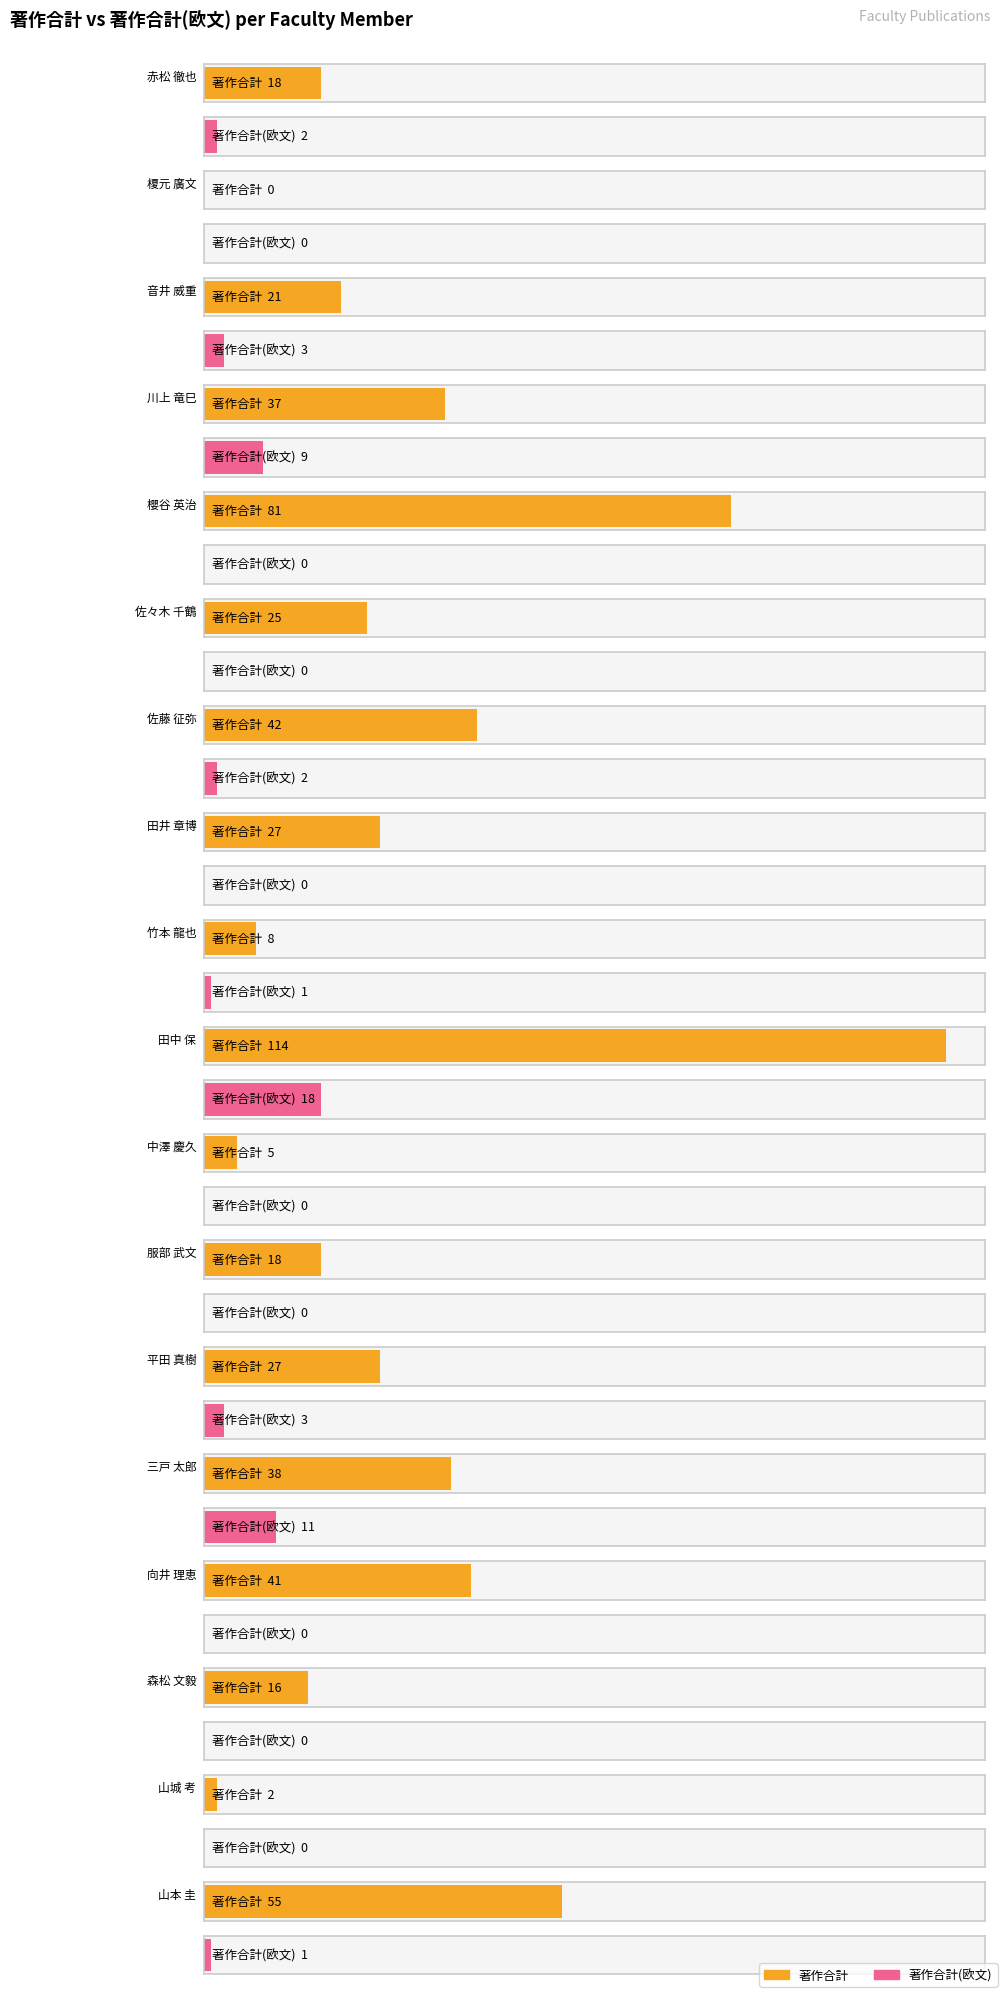

The value of 著作合計(欧文) at 向井 理恵 is 0. True or false?

True